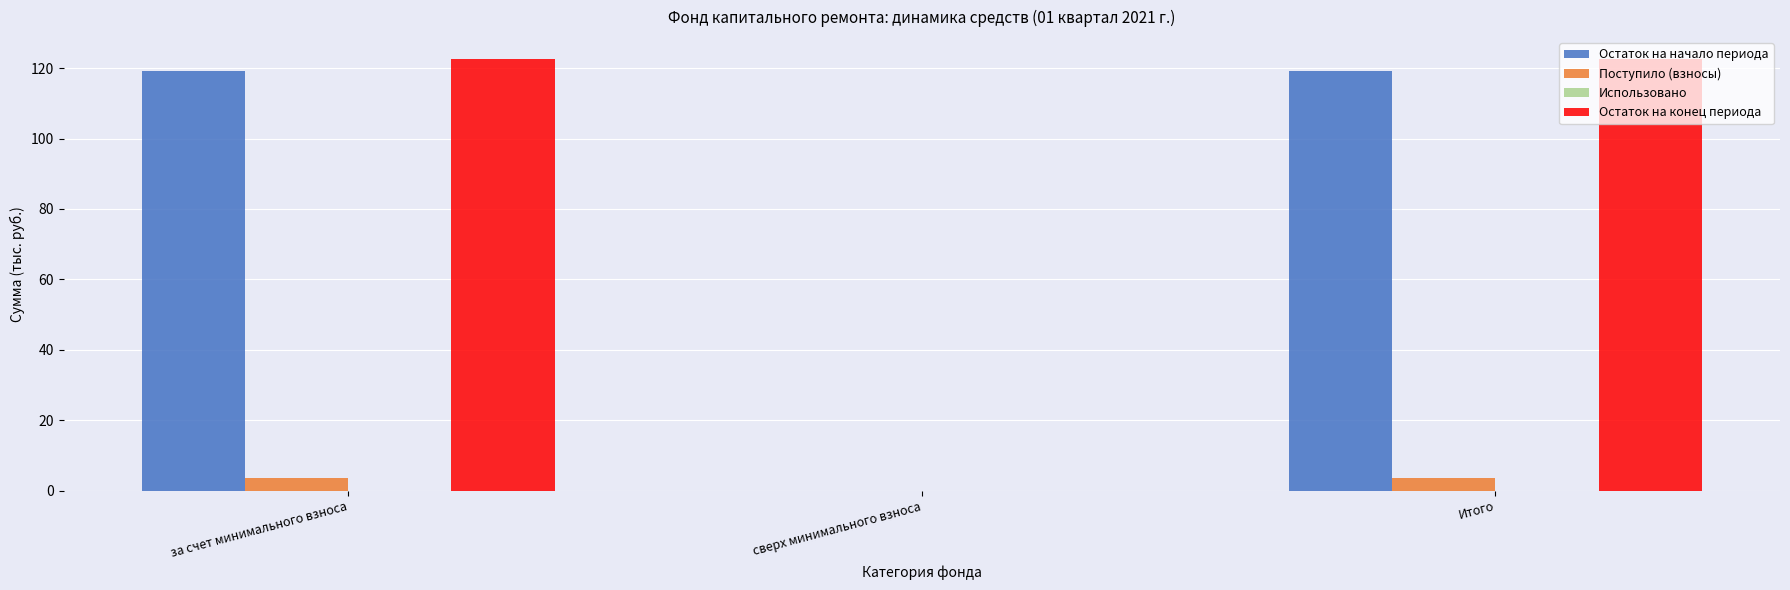

Reading right to left, list all the values displayed in this chart.

Остаток на начало периода: Итого=119.1	сверх минимального взноса=0.0	за счет минимального взноса=119.1
Поступило (взносы): Итого=3.6	сверх минимального взноса=0.0	за счет минимального взноса=3.6
Остаток на конец периода: Итого=122.7	сверх минимального взноса=0.0	за счет минимального взноса=122.7